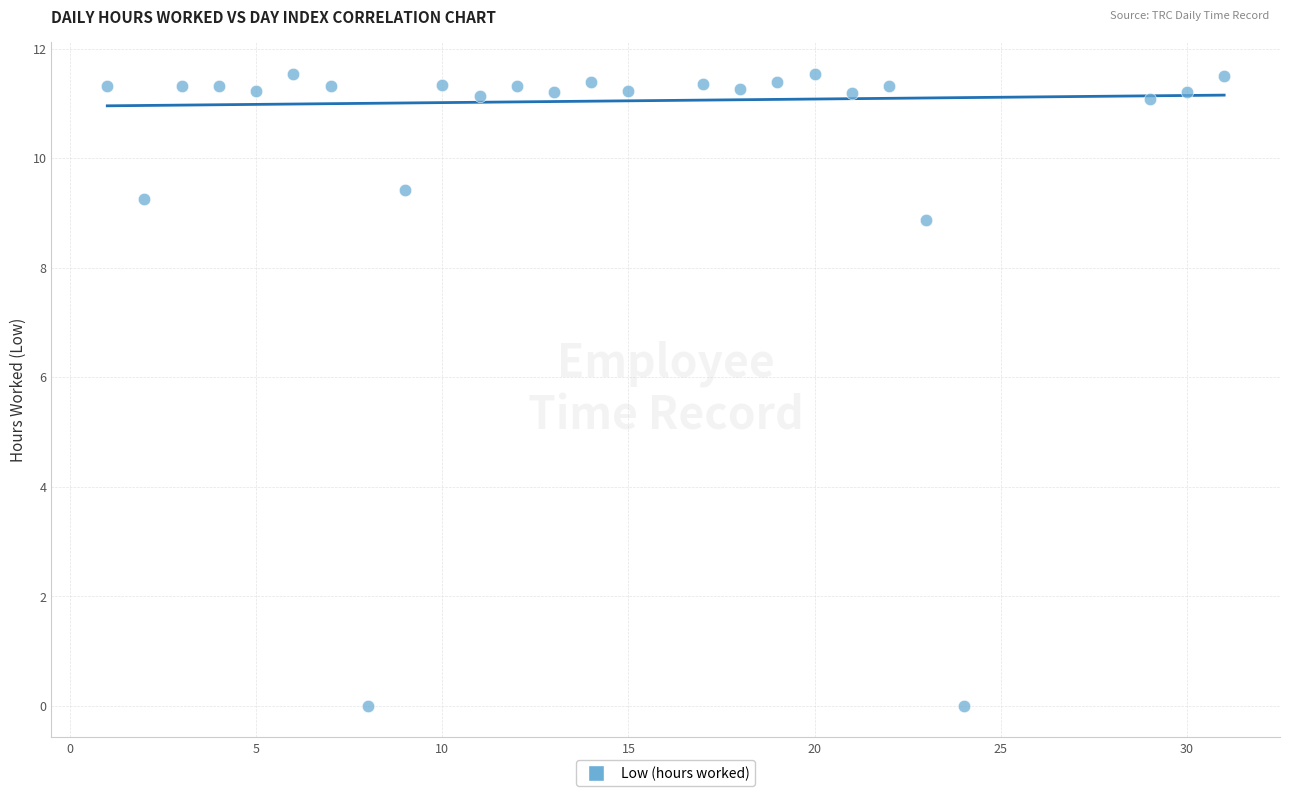

What Y value in the scatter plot is closest to 5?

8.9